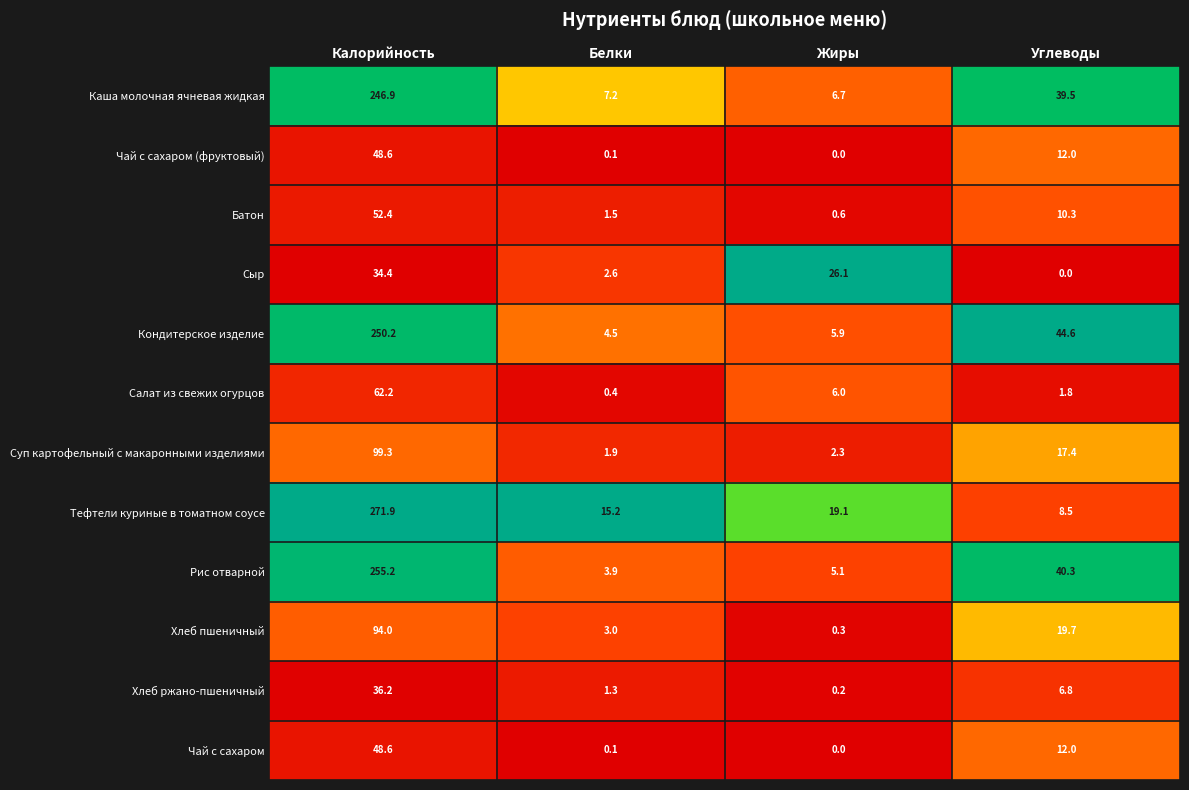

What is the total value across all series at Жиры?

72.3